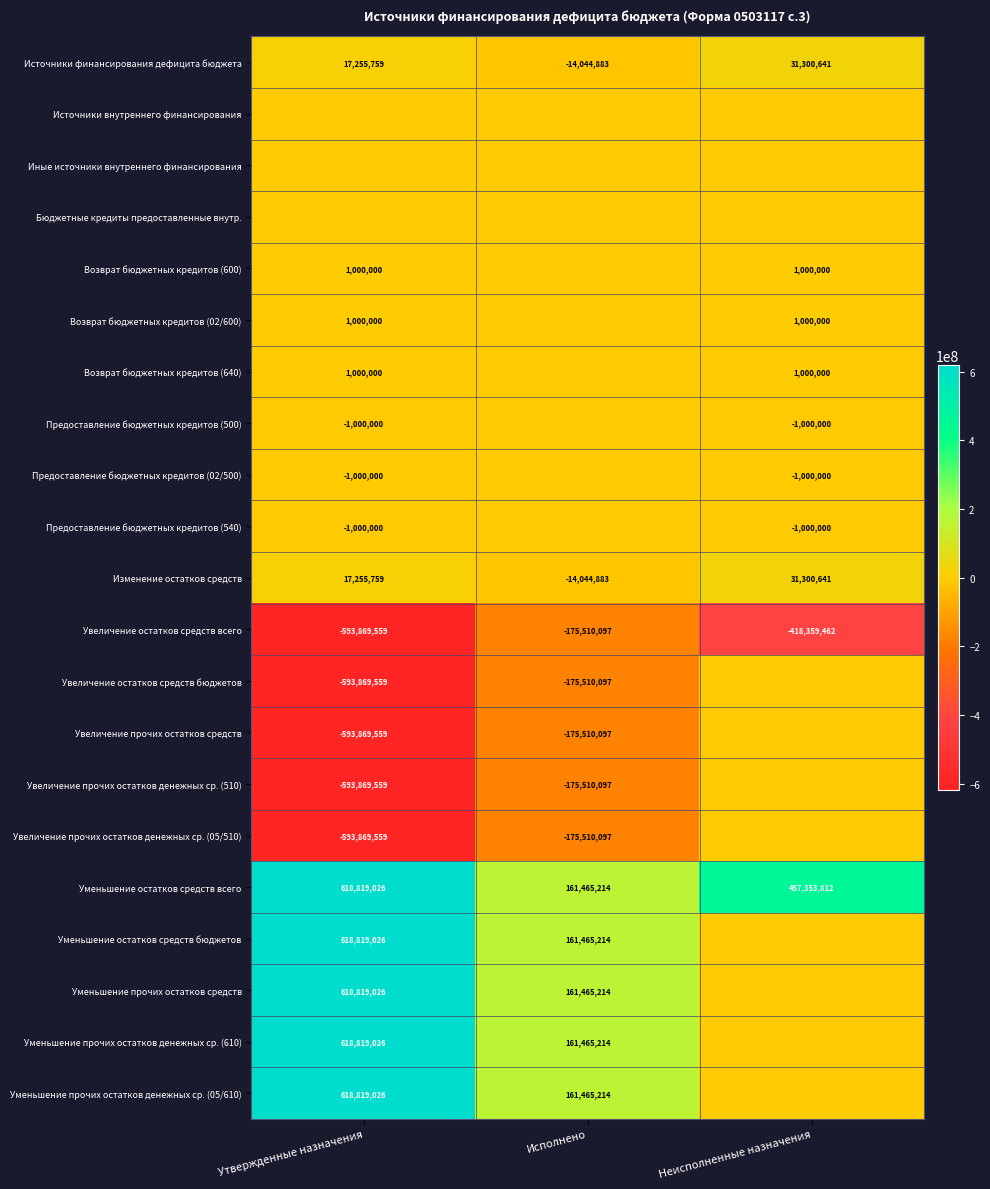

What is the highest value of the Увеличение остатков средств всего series?

-175510097